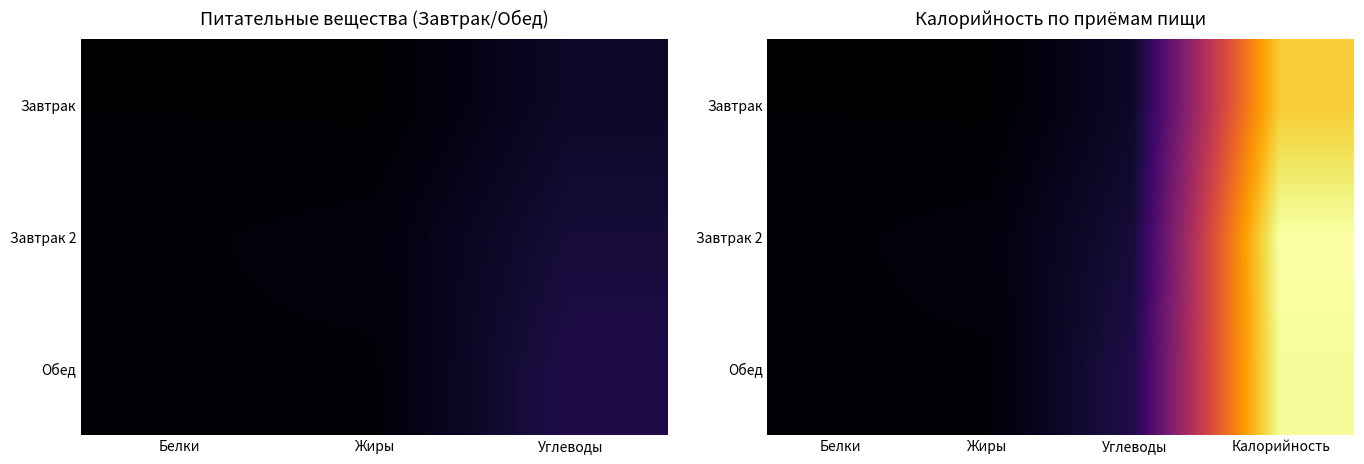

What is the sum of all Завтрак 2 values?

1.1